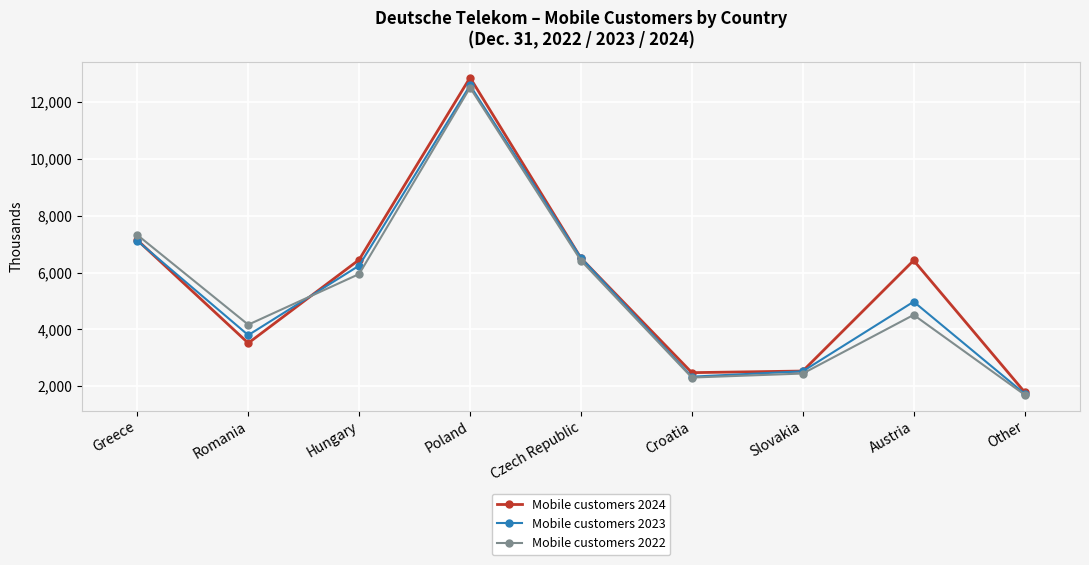

How many data points does each series have?

9